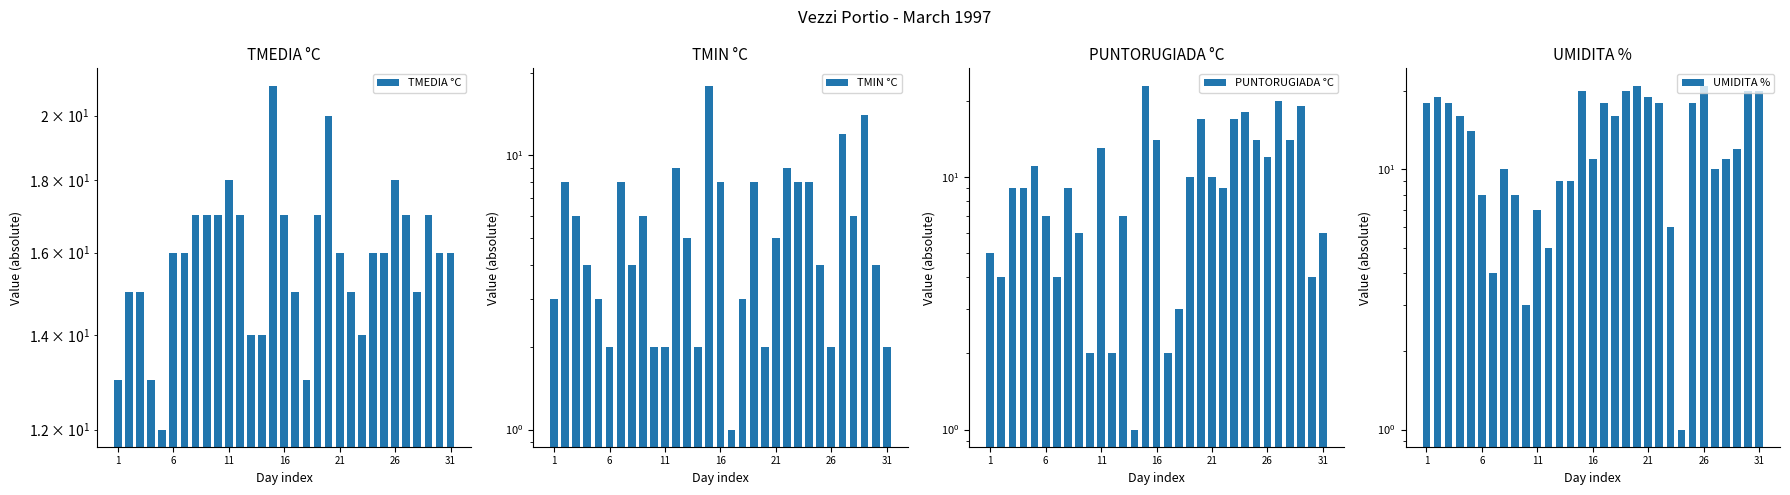

What is the value of the TMIN °C bar at the 18th from the left?

3